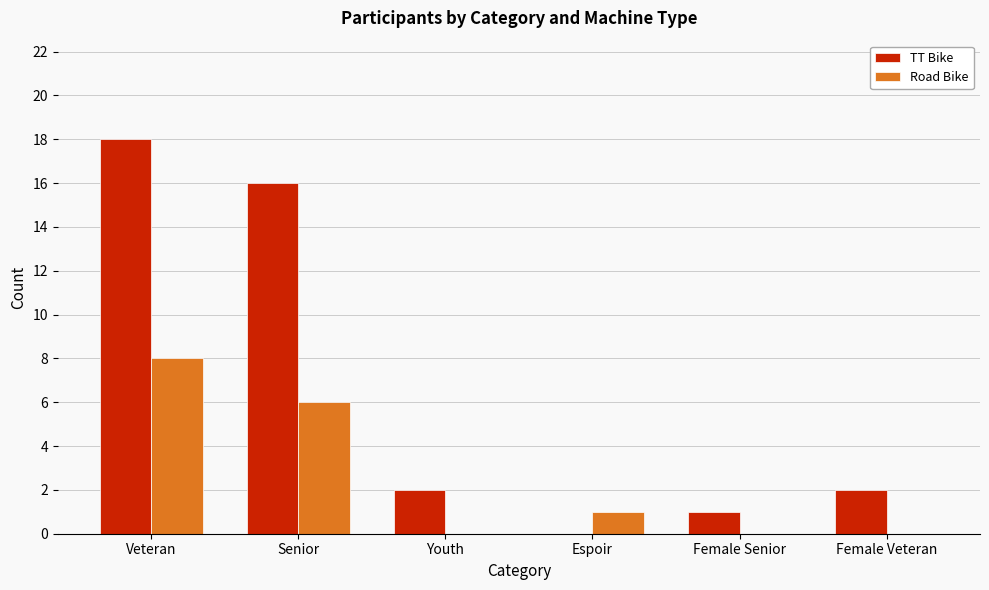

What is the difference between the TT Bike values at Senior and Youth?

14